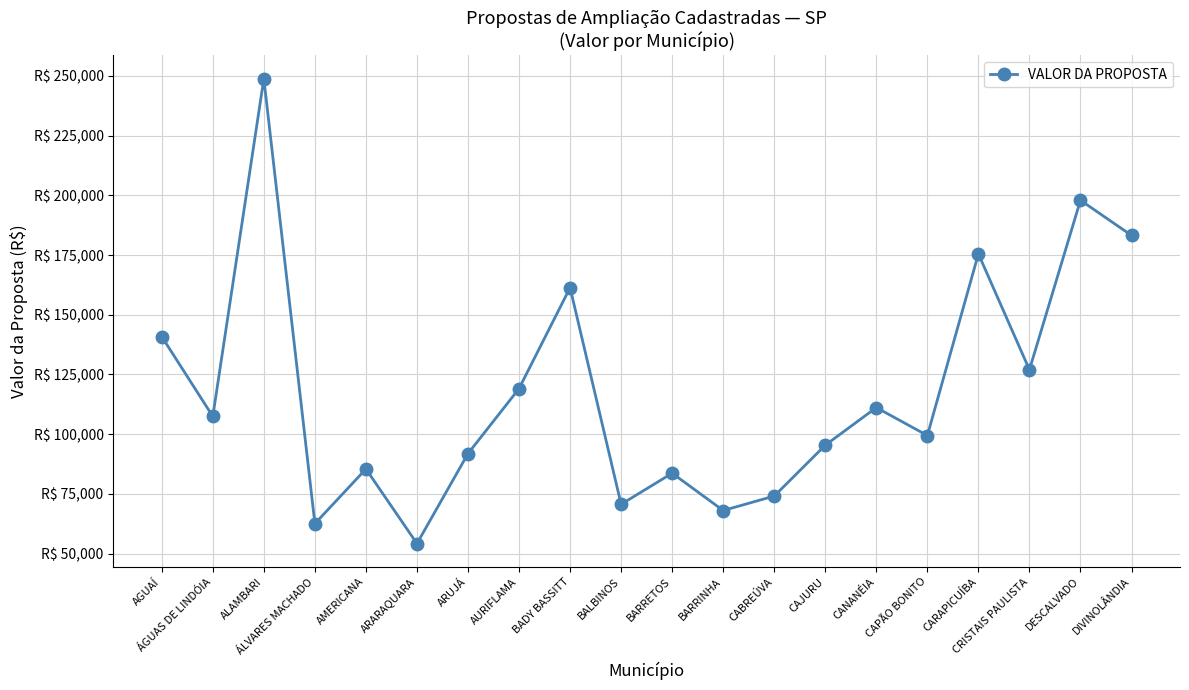

Is this an area chart (filled region under the line)?

No